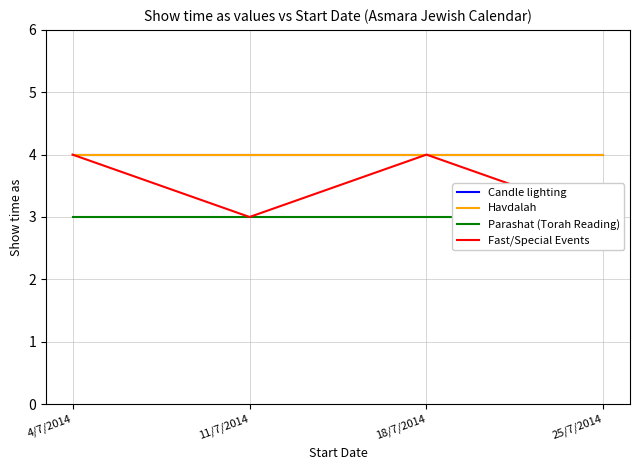

What is the label of the 3rd point from the left?

18/7/2014